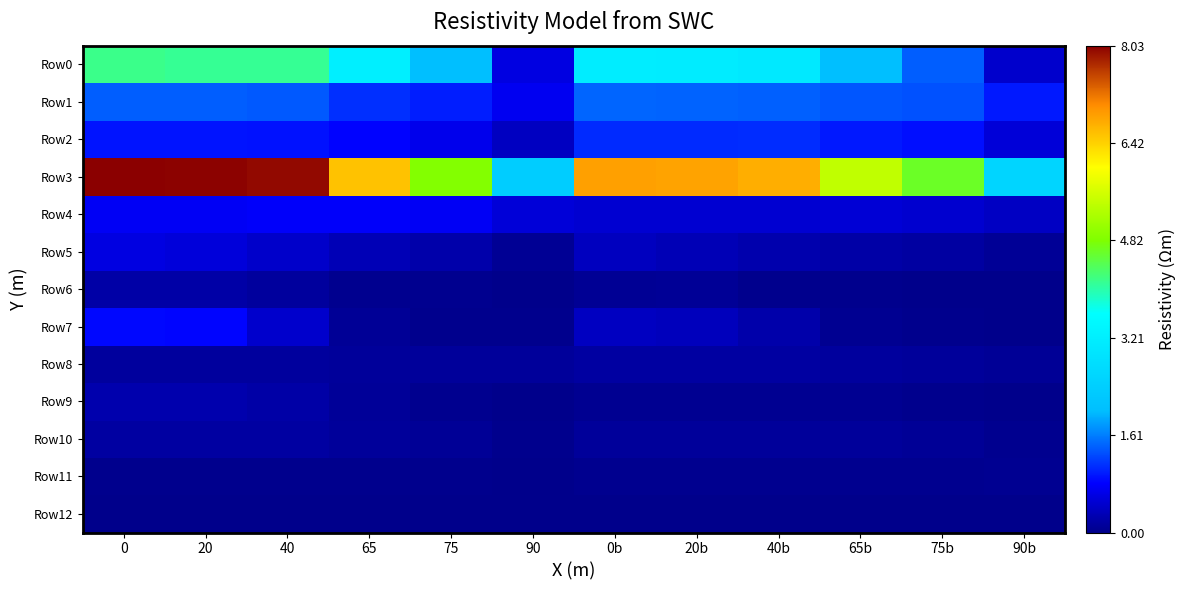

At 20b, list the series in order from smallest to largest.

Row12, Row11, Row9, Row6, Row10, Row8, Row5, Row7, Row4, Row2, Row1, Row0, Row3